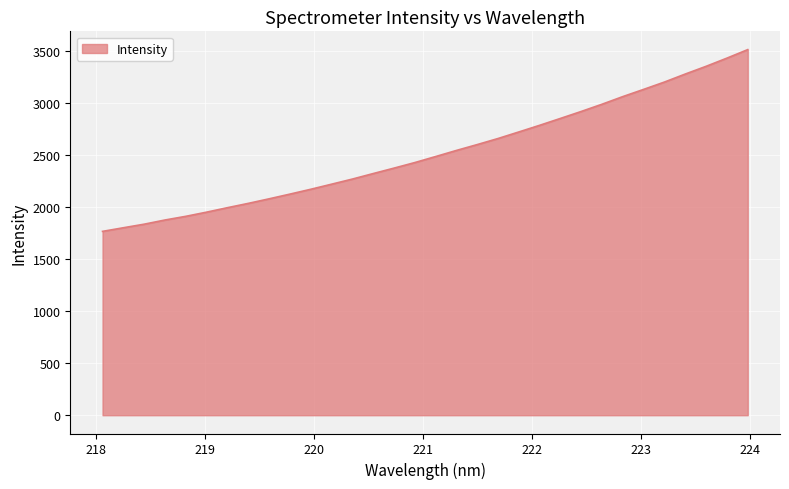

How many values are below 2489?

16